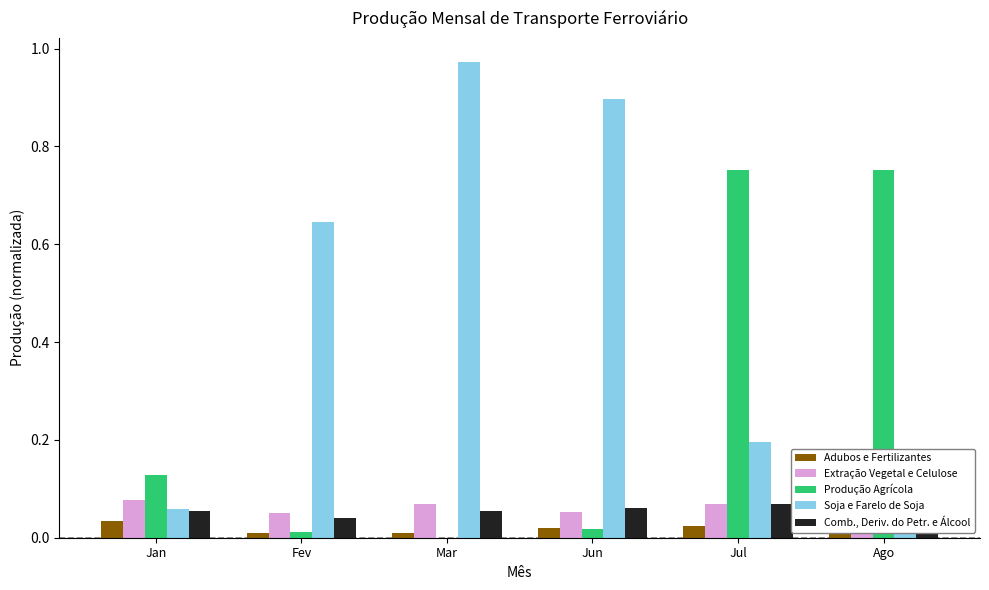

Is it true that Adubos e Fertilizantes equals 0.0 at Fev?

True